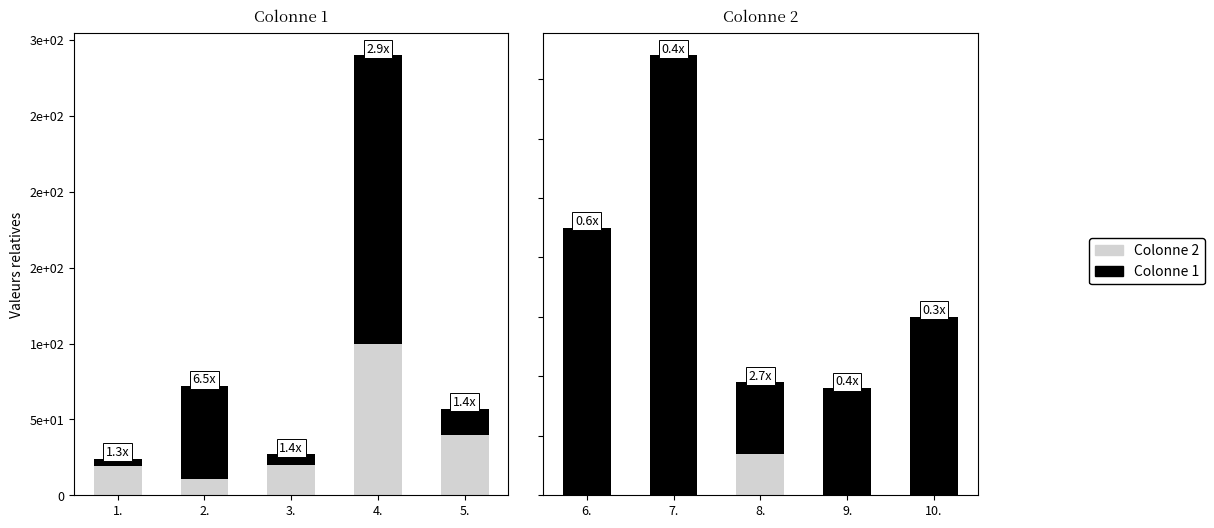

Between 7. and 8., which is larger?

7.